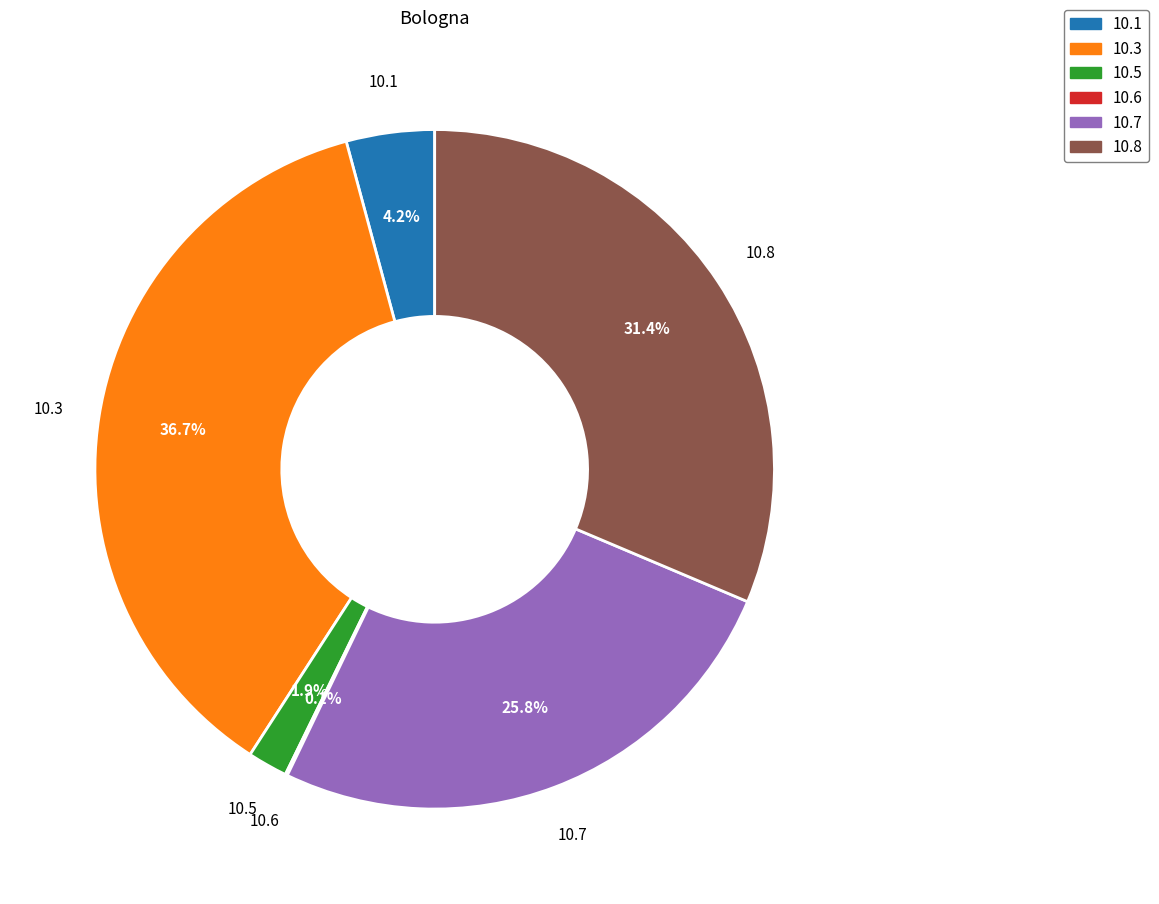

Does any single category account for the majority?

No